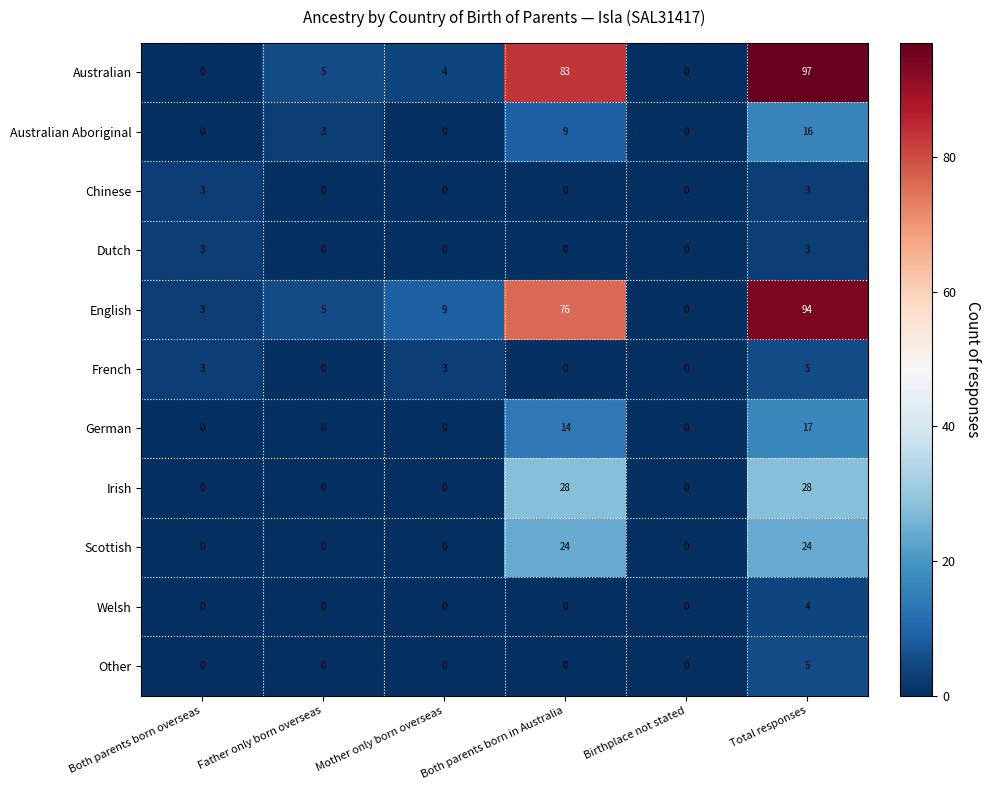

Count the number of categories in the chart.

6